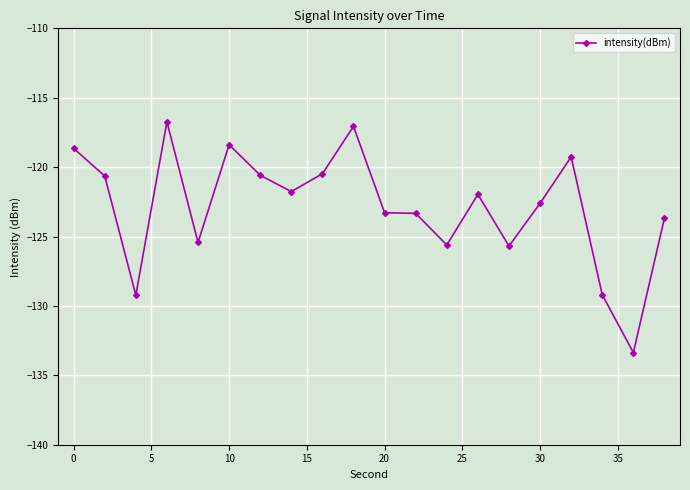

What is the difference between the second highest and minimum values?

16.3